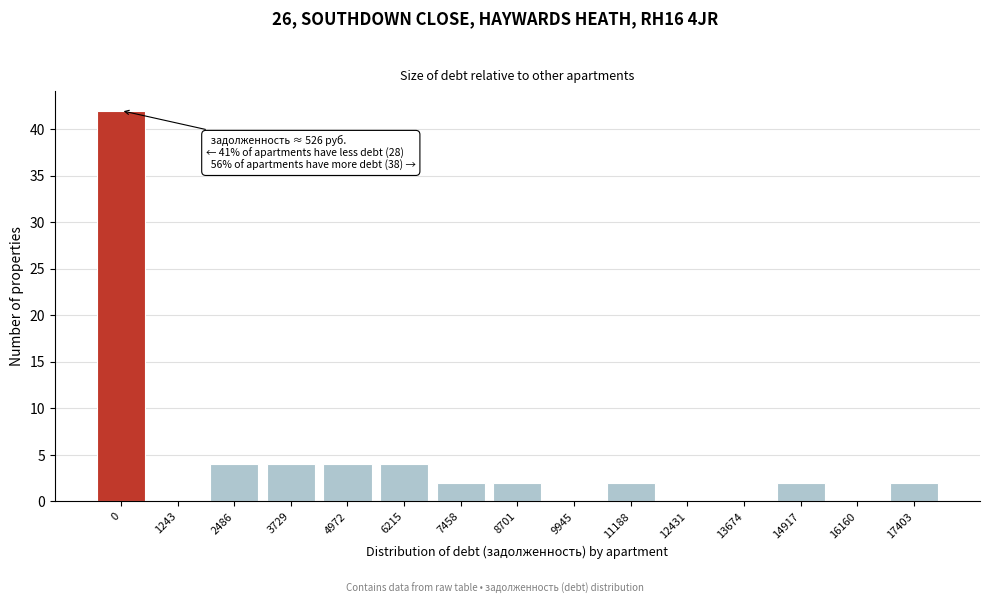

Reading left to right, extract all data points from this chart.

0=42	1243=0	2486=4	3729=4	4972=4	6215=4	7458=2	8701=2	9945=0	11188=2	12431=0	13674=0	14917=2	16160=0	17403=2